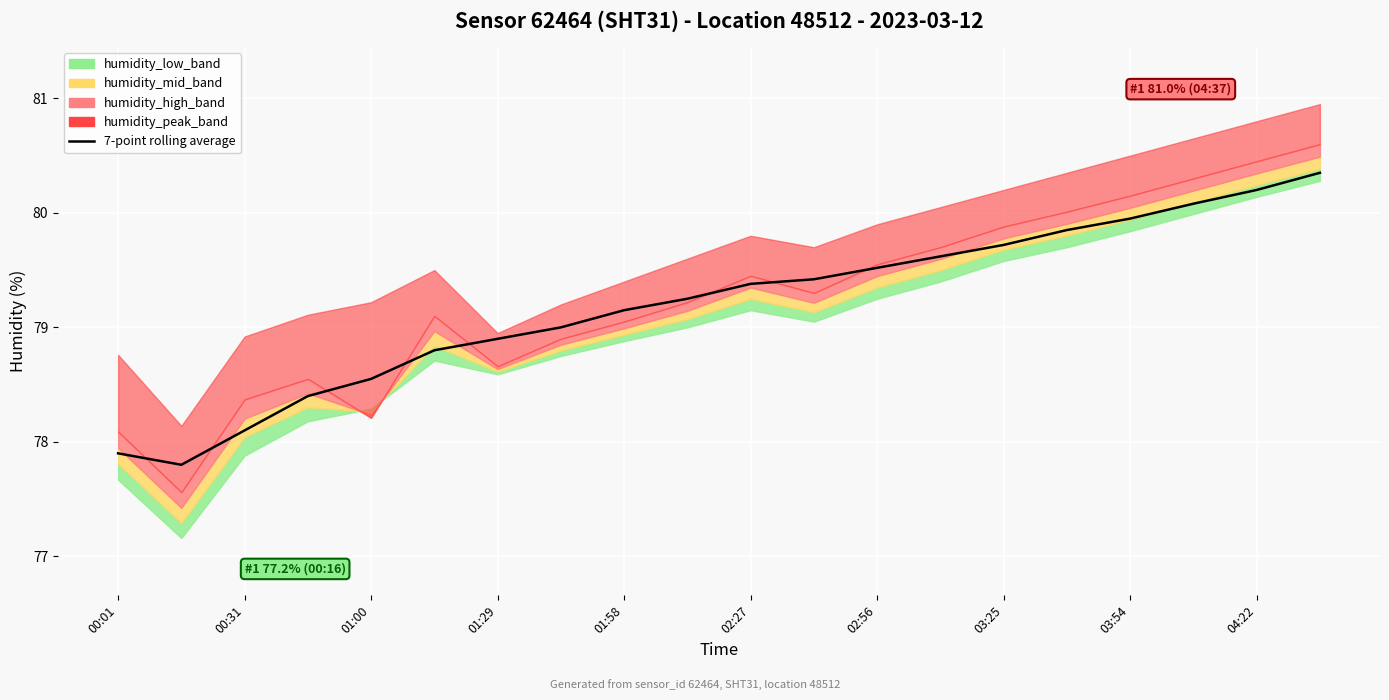

What is the average value?

79.2